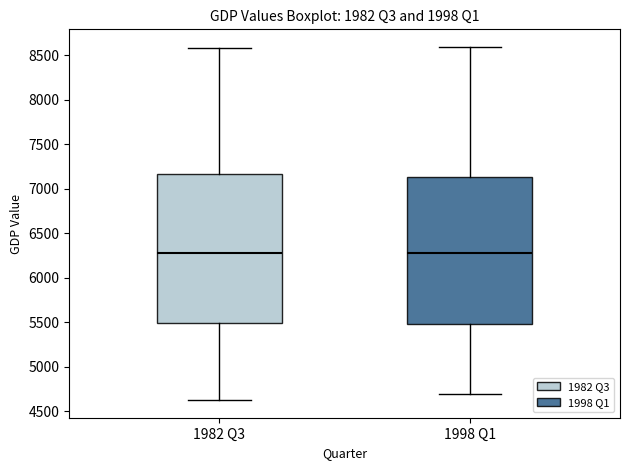

Where does the lower whisker of the box for 1982 Q3 end on the y-axis? The values are not printed on the chart, so give them approximately, as read against the axis.

4650